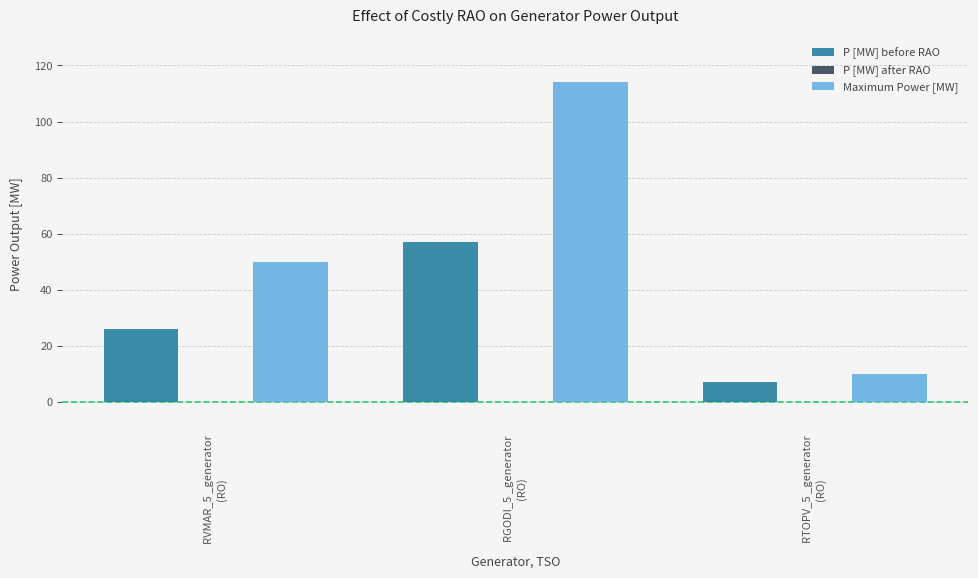

Reading left to right, transcribe all the data shown in this chart.

P [MW] before RAO: 26	57	7
Maximum Power [MW]: 50	114	10